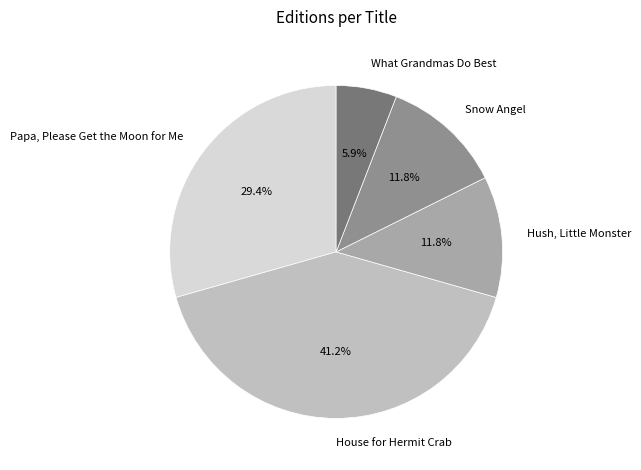

To the nearest percent, what portion does House for Hermit Crab represent?

41%